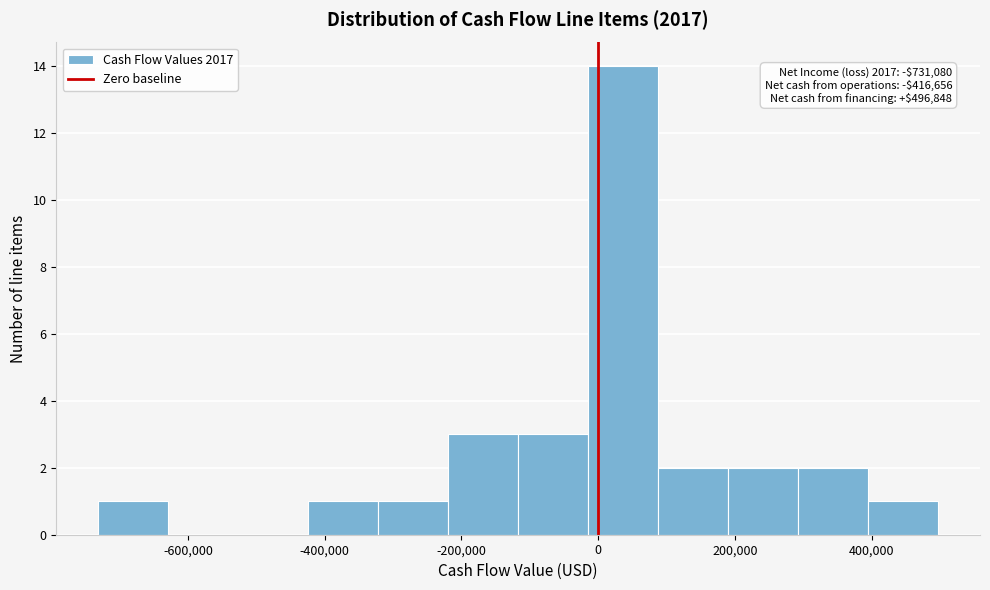

Which range on the x-axis has the tallest bar?

-20000 to 80000